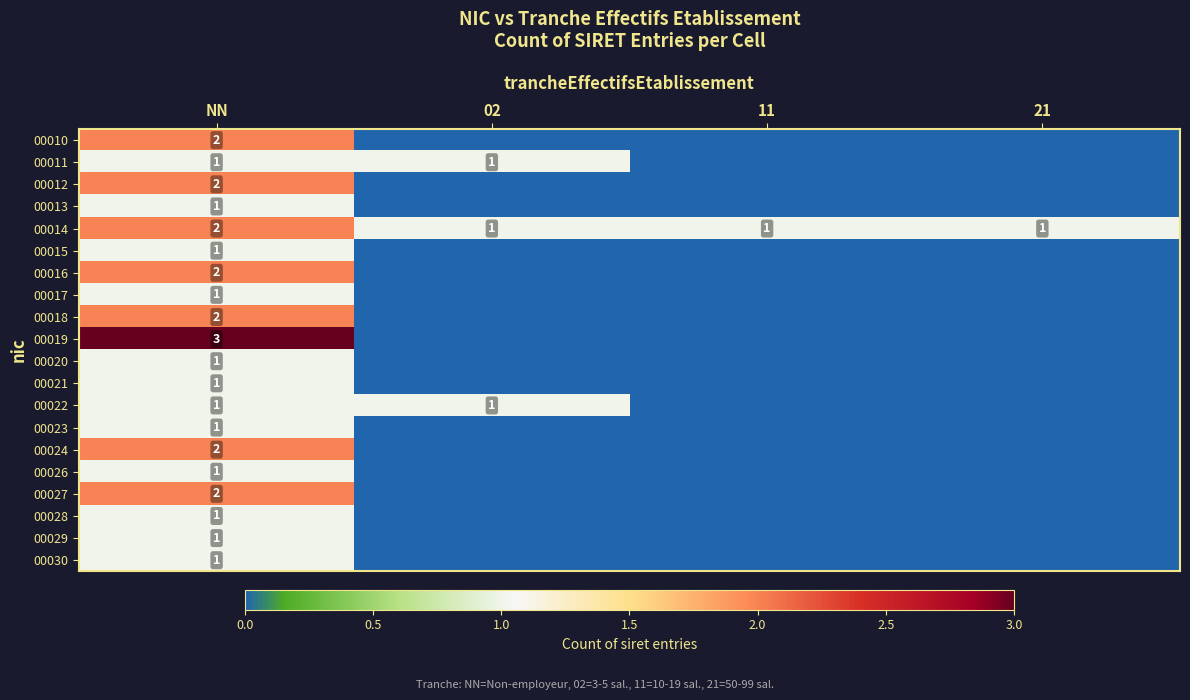

The 00010 series shows 3 at NN. True or false?

False